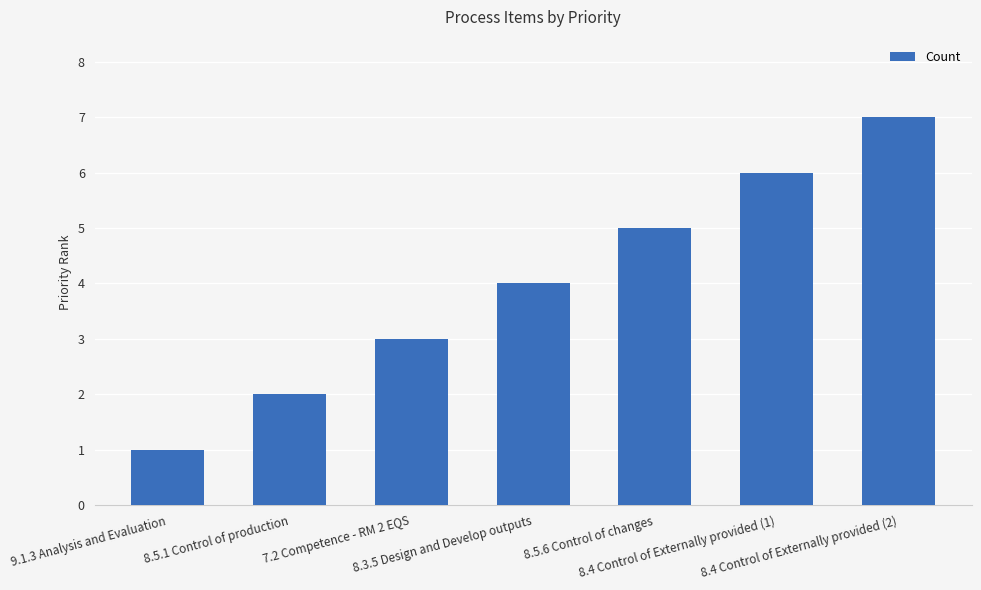

What is the minimum value shown in the chart?

1